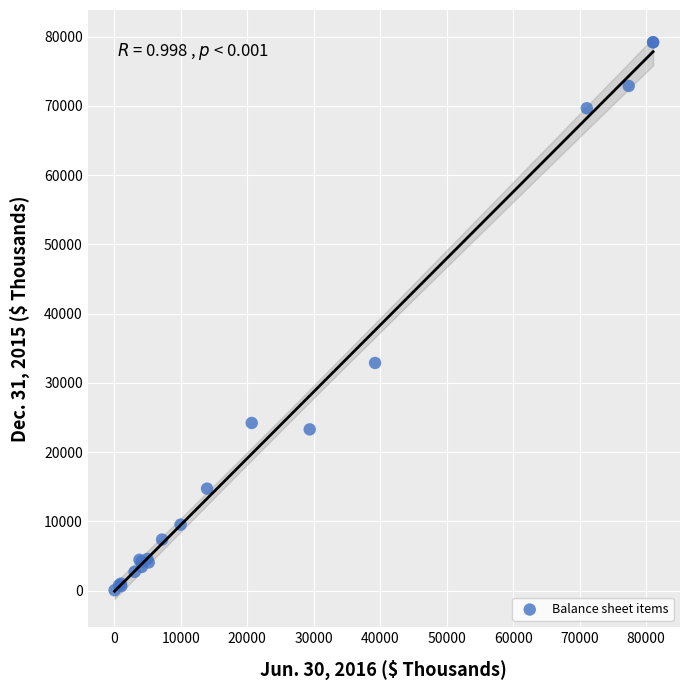

What Y value in the scatter plot is closest to 39615?

32873